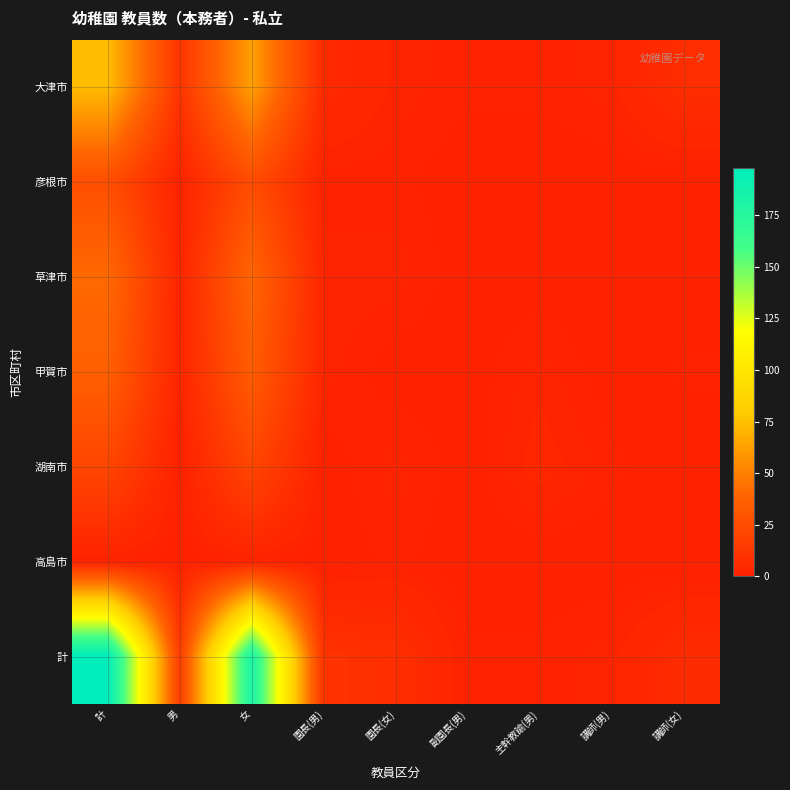

Reading left to right, extract all data points from this chart.

大津市: 計=73	男=11	女=62	園長(男)=5	園長(女)=2	副園長(男)=1	主幹教諭(男)=1	講師(男)=2	講師(女)=7
彦根市: 計=26	男=1	女=25	園長(男)=1	園長(女)=1	副園長(男)=0	主幹教諭(男)=0	講師(男)=0	講師(女)=0
草津市: 計=41	男=2	女=39	園長(男)=2	園長(女)=2	副園長(男)=0	主幹教諭(男)=0	講師(男)=0	講師(女)=0
甲賀市: 計=36	男=2	女=34	園長(男)=2	園長(女)=0	副園長(男)=0	主幹教諭(男)=2	講師(男)=0	講師(女)=1
湖南市: 計=21	男=0	女=21	園長(男)=0	園長(女)=2	副園長(男)=0	主幹教諭(男)=3	講師(男)=1	講師(女)=0
高島市: 計=1	男=0	女=1	園長(男)=0	園長(女)=1	副園長(男)=0	主幹教諭(男)=0	講師(男)=0	講師(女)=0
計: 計=198	男=16	女=182	園長(男)=10	園長(女)=8	副園長(男)=1	主幹教諭(男)=1	講師(男)=2	講師(女)=6